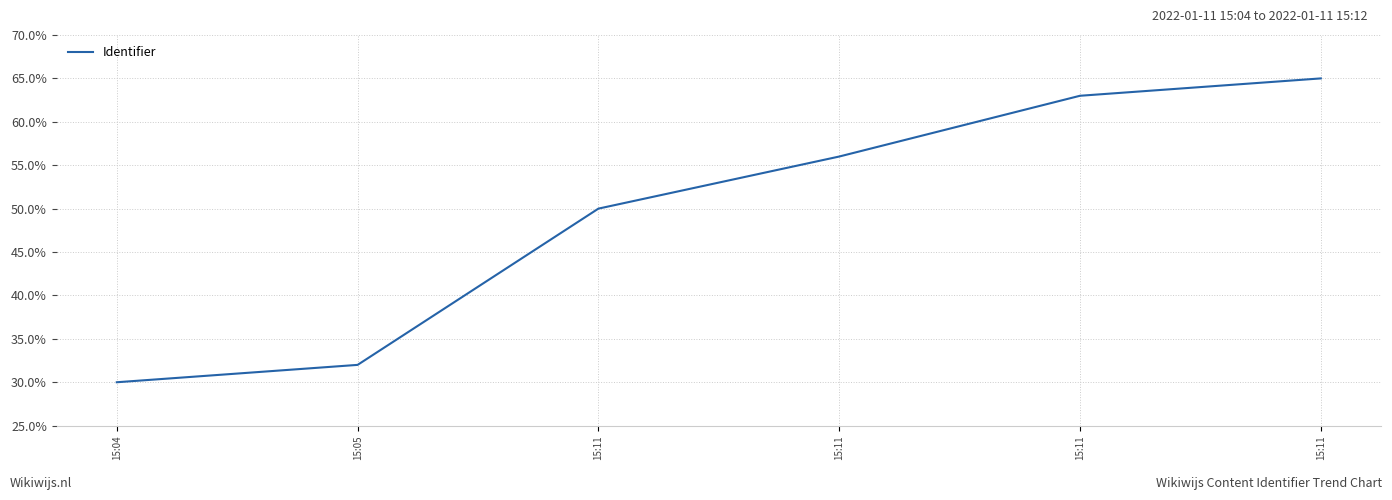

Count the values in the range 0 to 1.

6